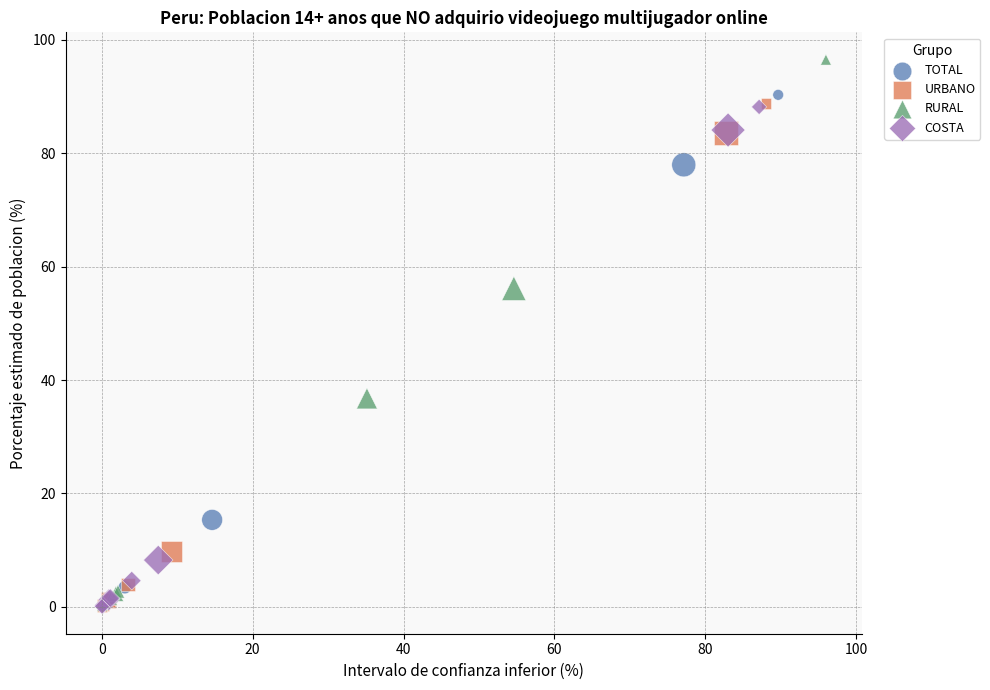

What are all the series names shown in the legend?

TOTAL, URBANO, RURAL, COSTA